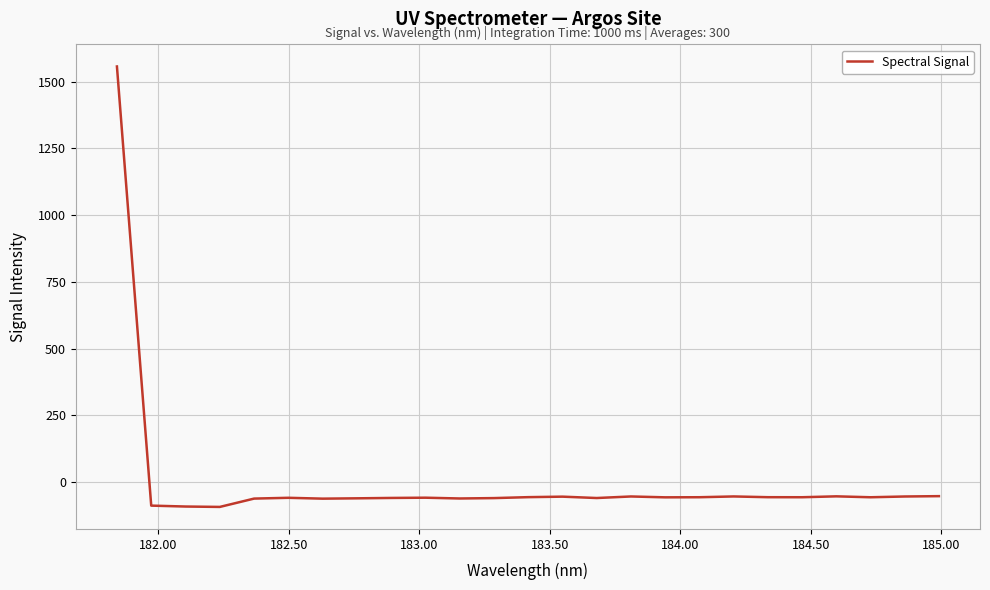

Does the chart display data point markers on the line(s)?

No